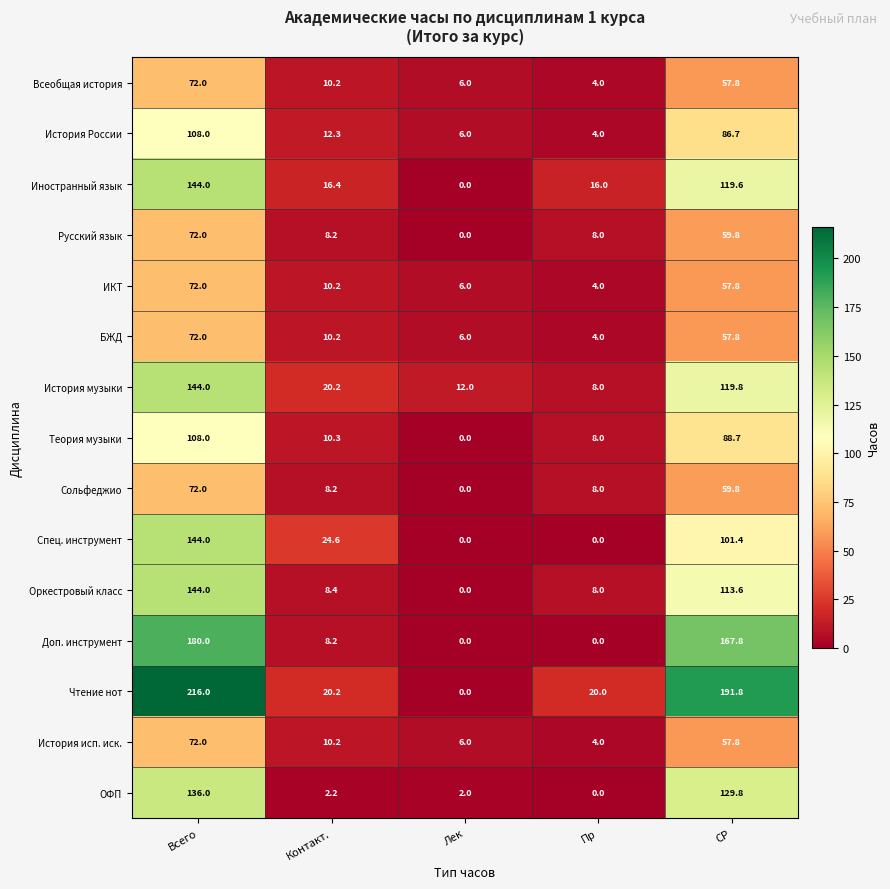

The Всеобщая история series shows 1.9 at Пр. True or false?

False